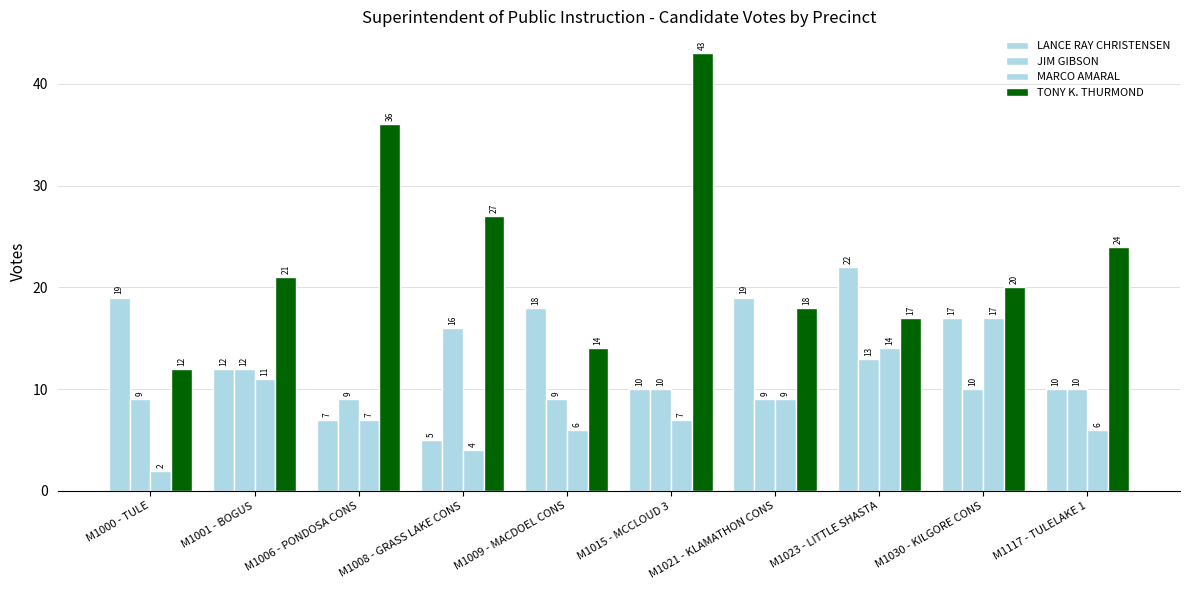

Which category has the highest value in the LANCE RAY CHRISTENSEN series?

M1023 - LITTLE SHASTA